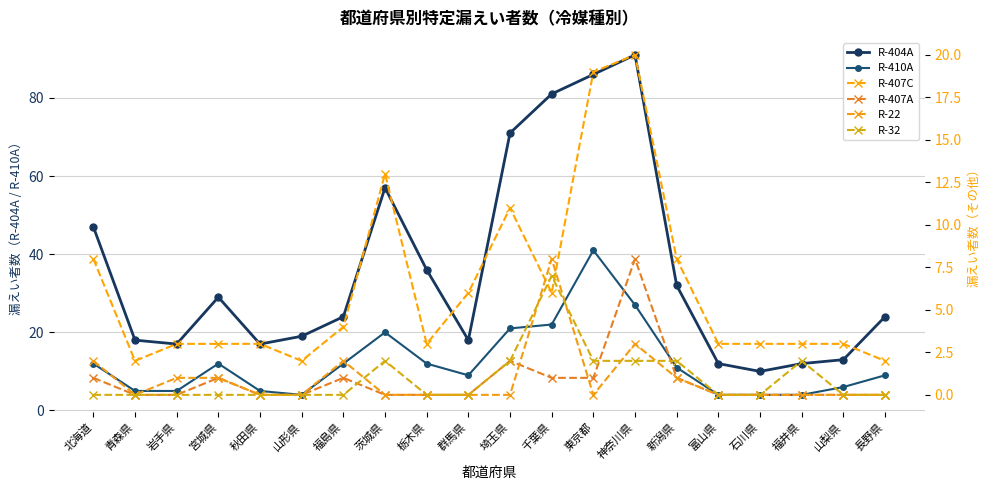

What is the difference between the R-32 values at 福島県 and 福井県?

2